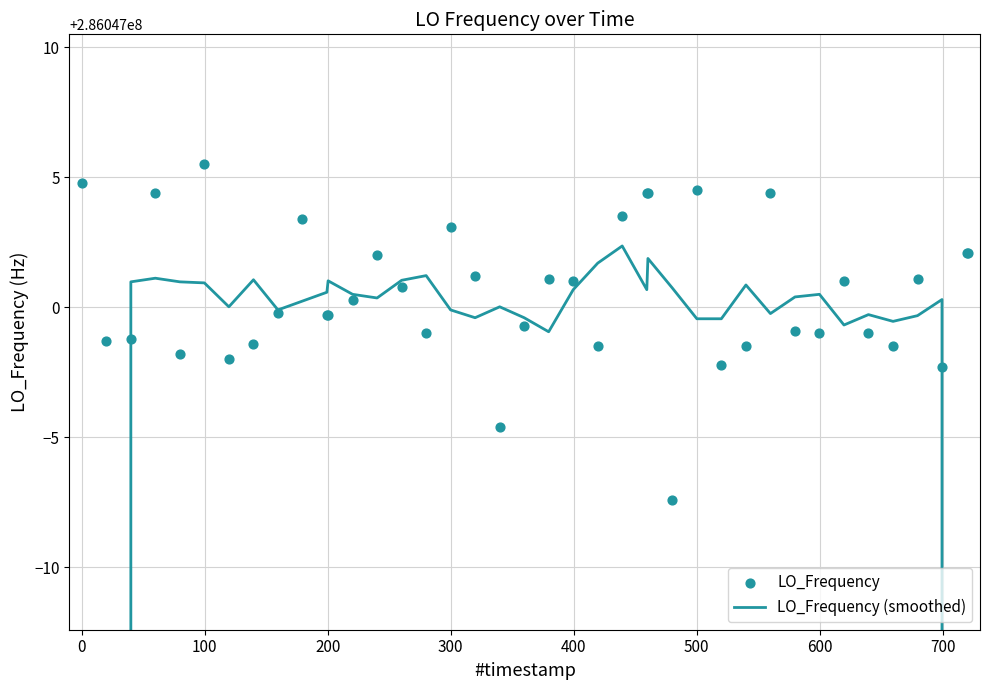

Is the value of LO_Frequency (smoothed) at 18 greater than the value of LO_Frequency at 12?

No